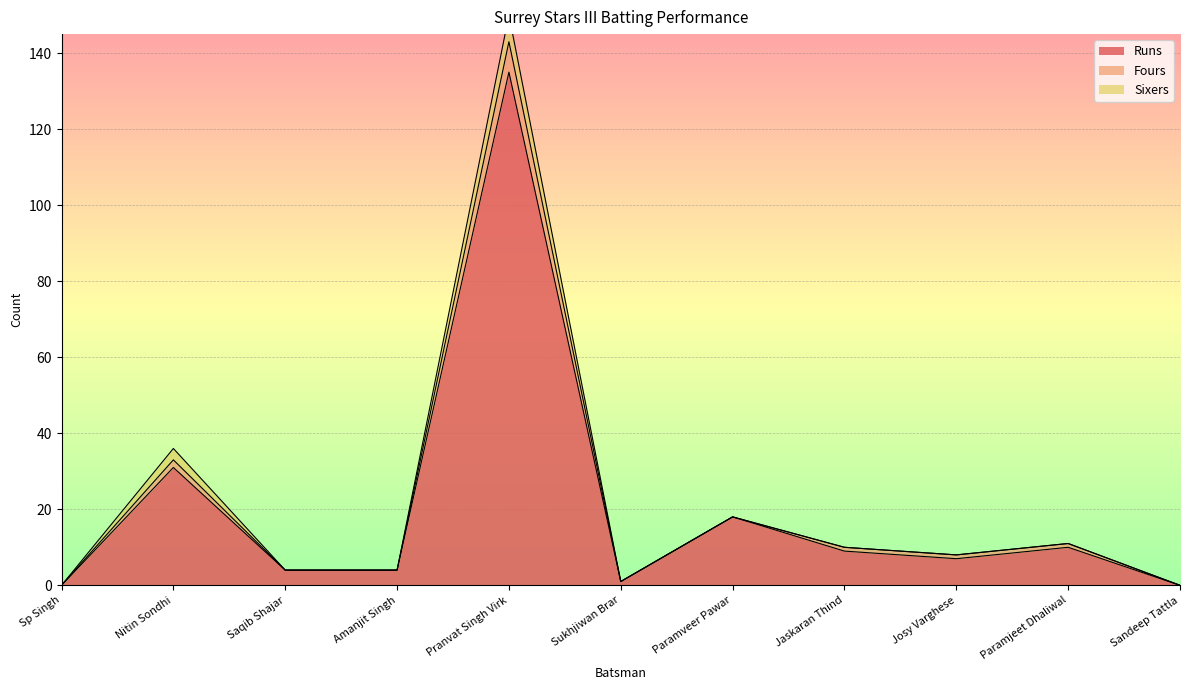

The value of Fours at Amanjit Singh is 4. True or false?

True